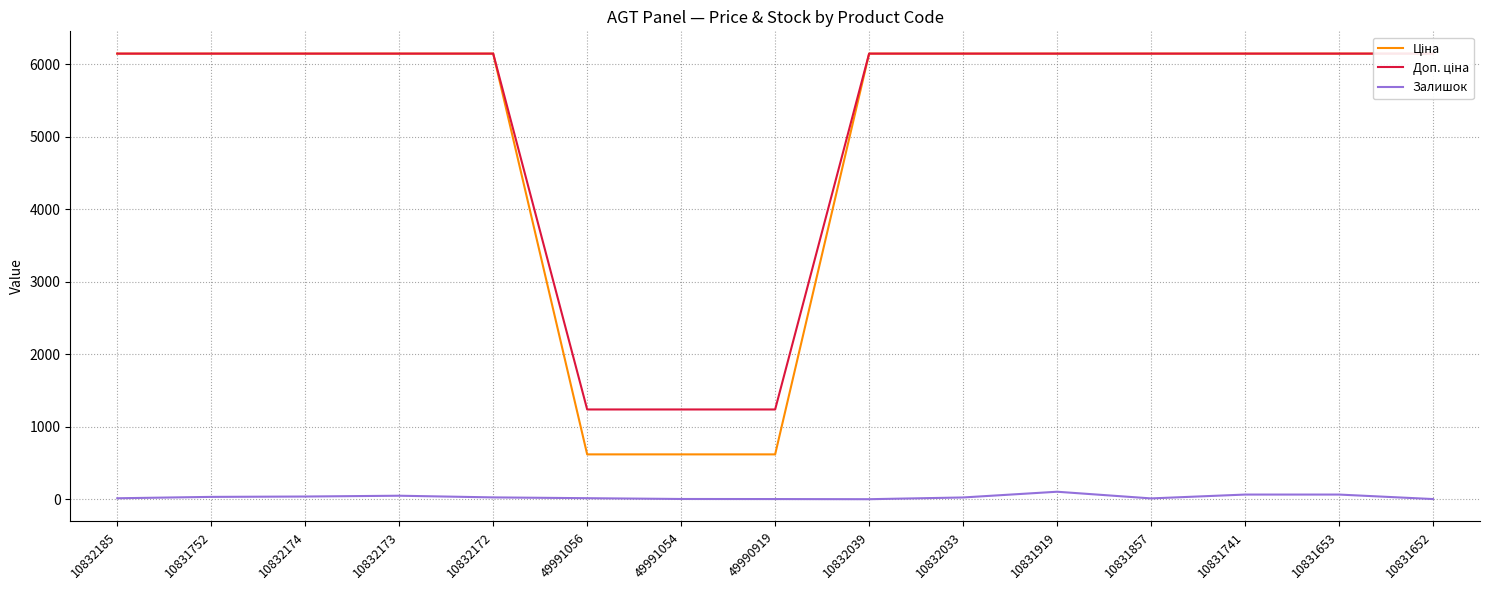

What is the total value across all series at 10832039?

12287.5